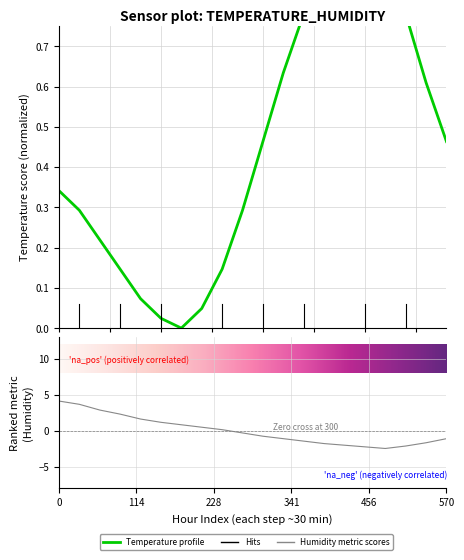

Reading right to left, what are all the values shown in this chart?

temperature: 0.5	0.6	0.8	0.9	1.0	1.0	0.9	0.8	0.6	0.5	0.3	0.1	0.0	0.0	0.0	0.1	0.1	0.2	0.3	0.3
humidity: -1.1	-1.7	-2.1	-2.5	-2.3	-2.0	-1.8	-1.5	-1.1	-0.8	-0.3	0.1	0.5	0.8	1.2	1.6	2.3	2.9	3.7	4.1